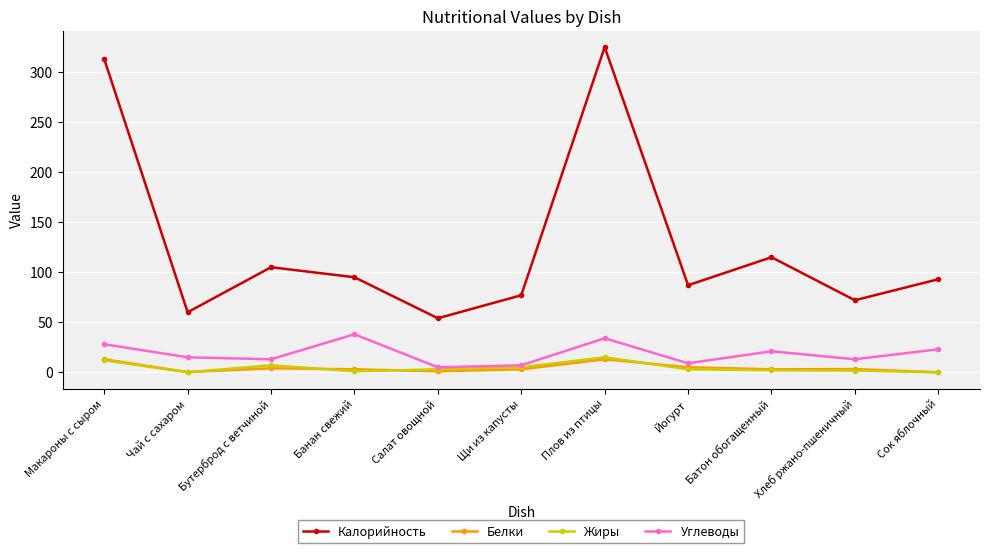

Is this an area chart (filled region under the line)?

No